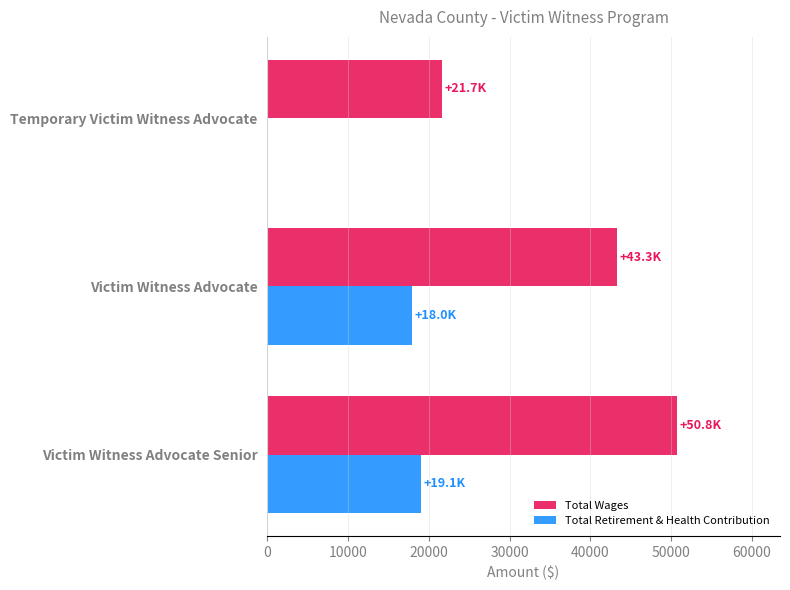

Which series has the widest spread of values?

Total Wages